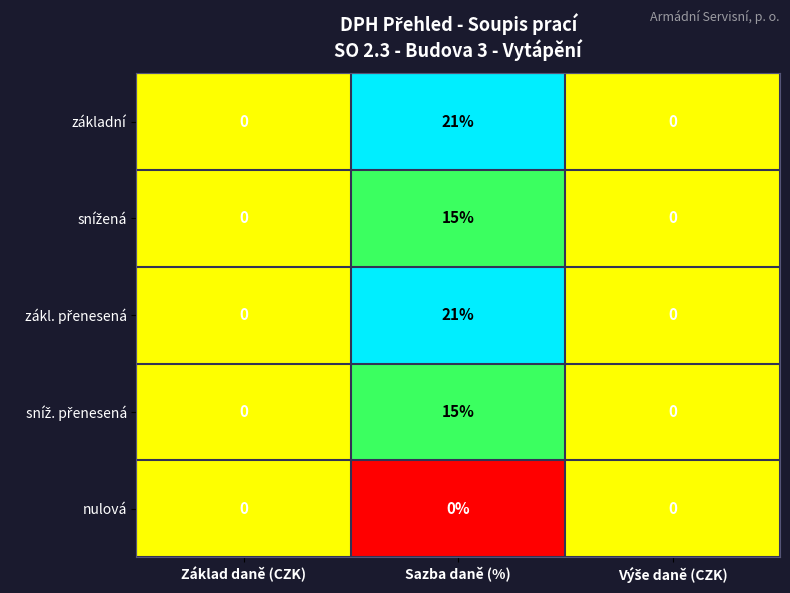

What is the highest value of the základní series?

21